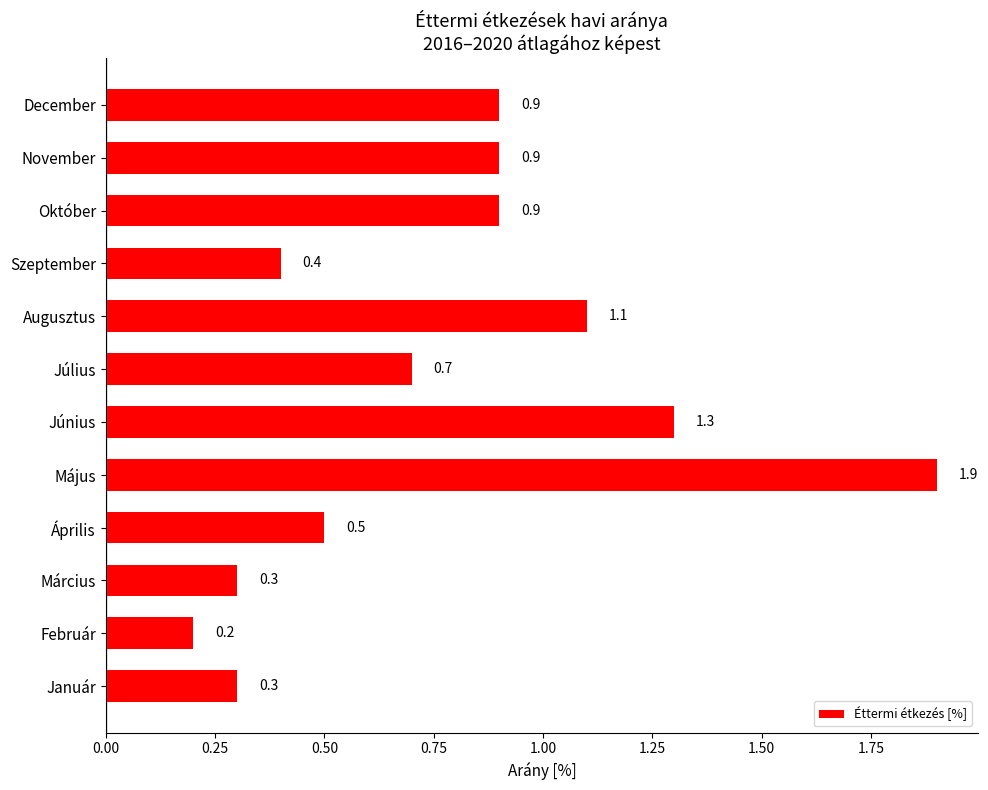

Which has a higher value, Október or Szeptember?

Október